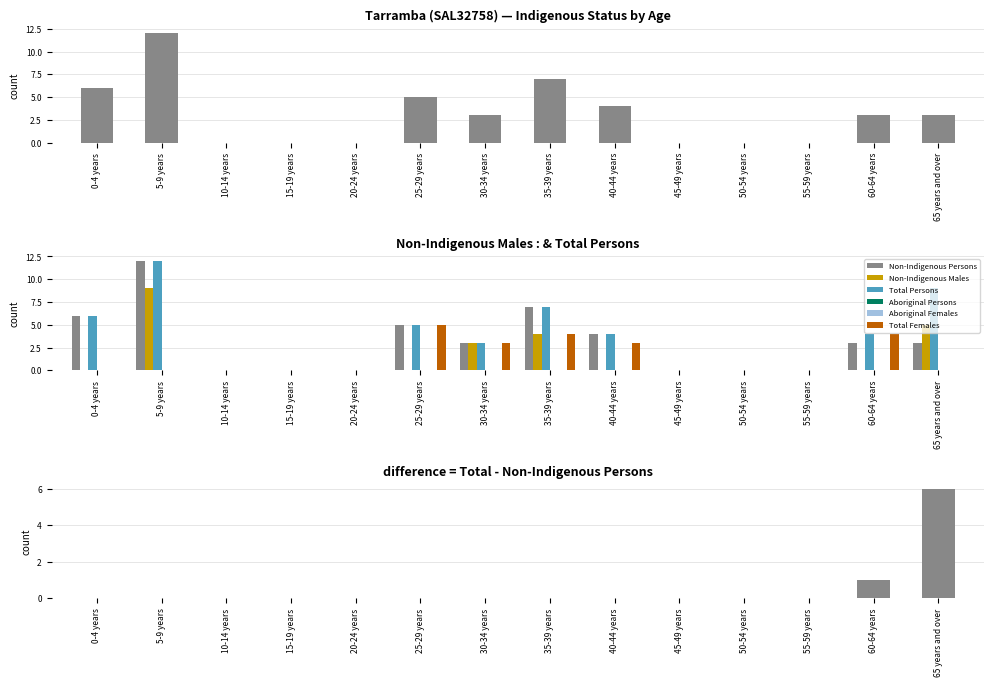

List the labels in order of Total Females value, largest first.

25-29 years, 35-39 years, 60-64 years, 30-34 years, 40-44 years, 0-4 years, 5-9 years, 10-14 years, 15-19 years, 20-24 years, 45-49 years, 50-54 years, 55-59 years, 65 years and over